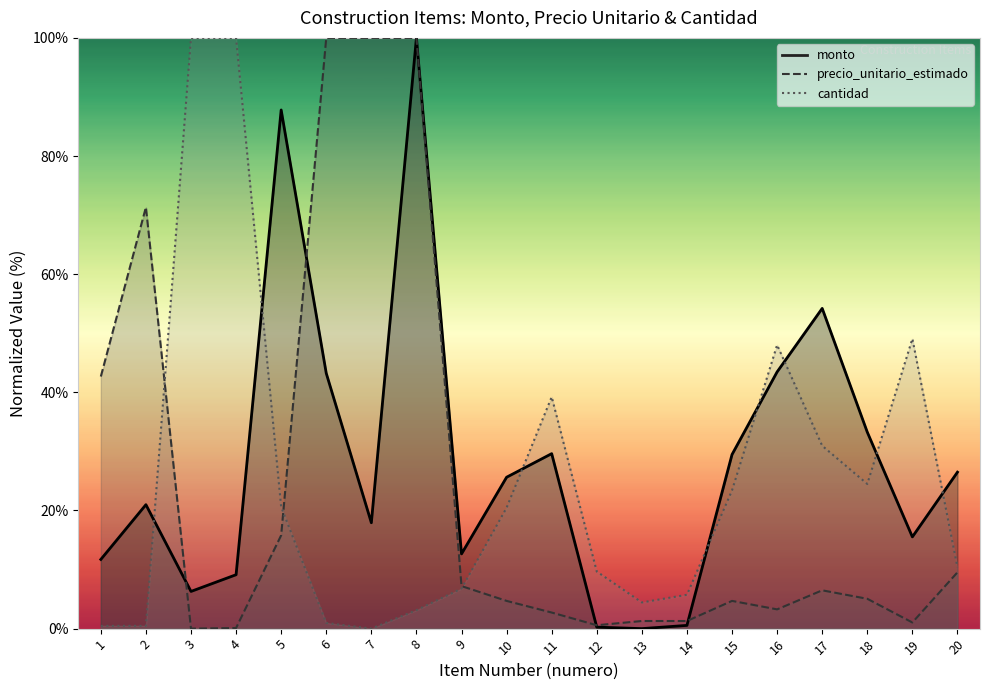

At which category is the sum across all series the highest?

8